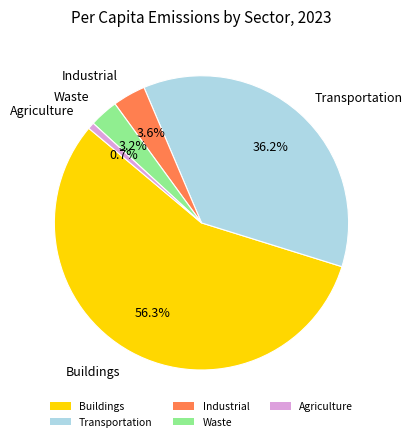

Which category has the smallest portion of the pie?

Agriculture